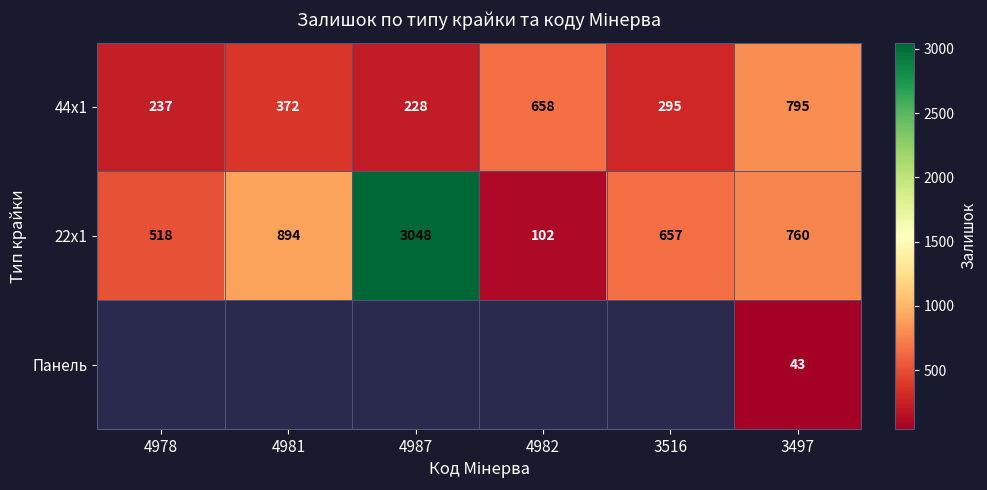

Is it true that 44x1 equals 194 at 3497?

False